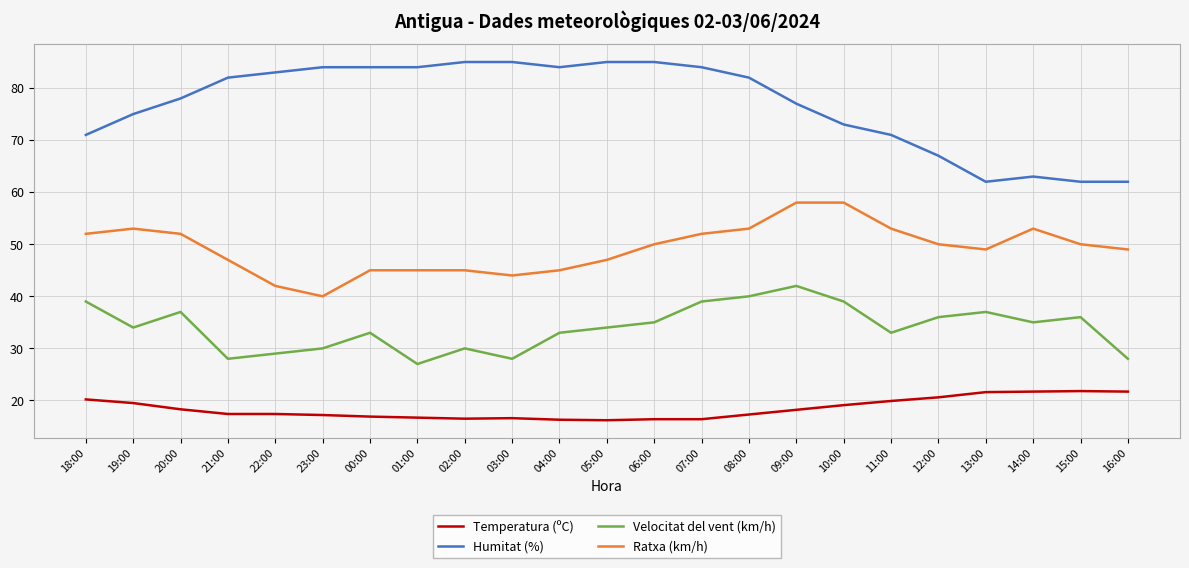

How many lines are shown in the chart?

4